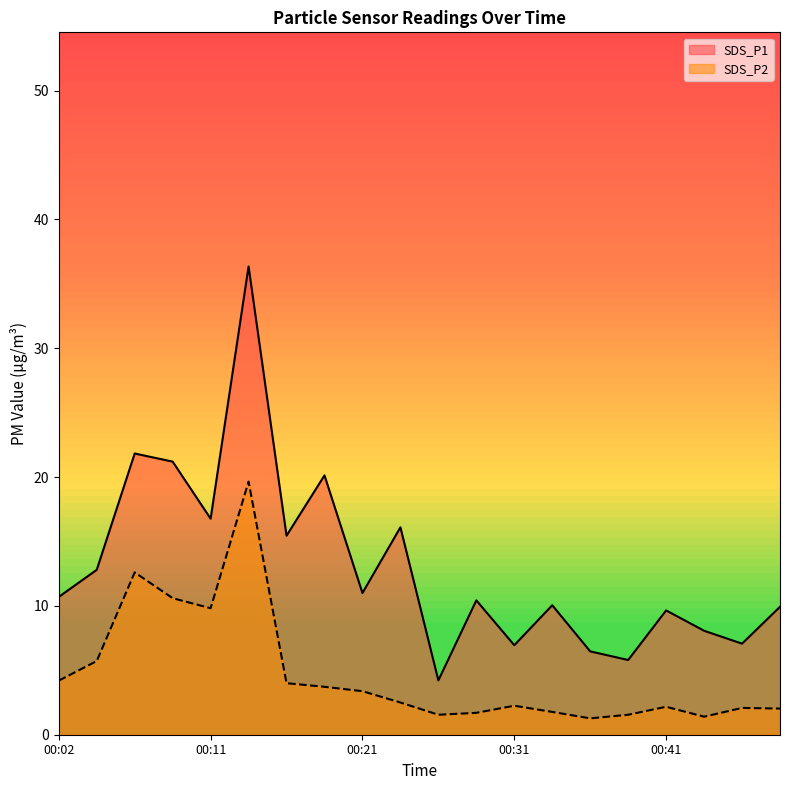

What is the sum of all SDS_P1 values?

261.0